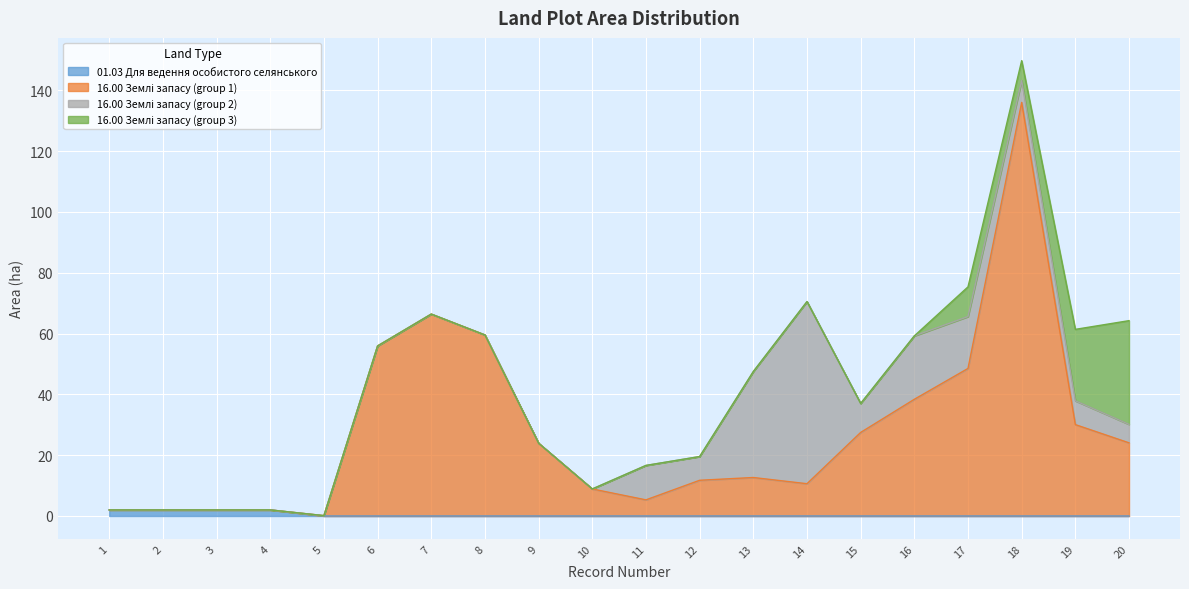

True or false: 16.00 Землі запасу (group 1) has more than 1 interior local peaks.

True